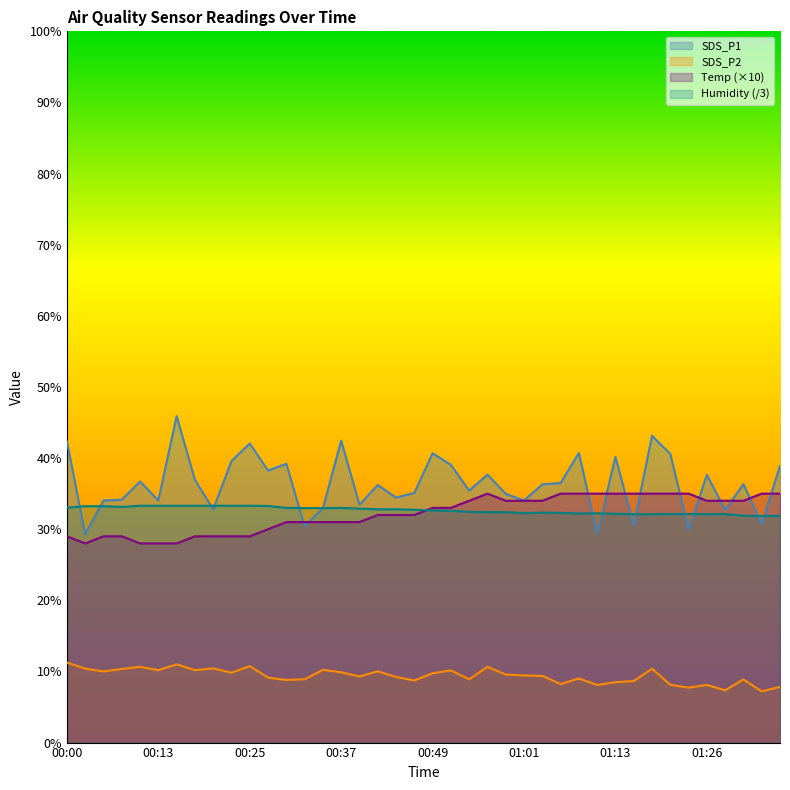

Between 00:22 and 01:21, which series saw the biggest shift?

Temp